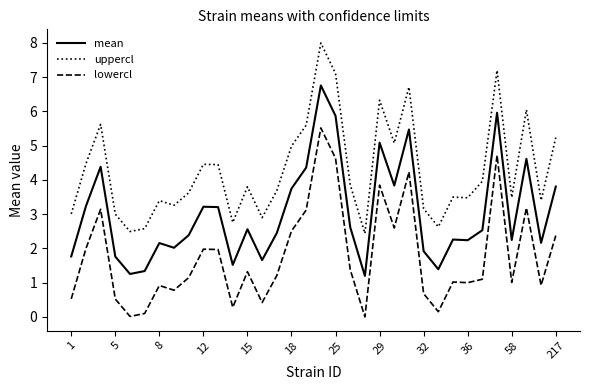

What are all the series names shown in the legend?

mean, uppercl, lowercl